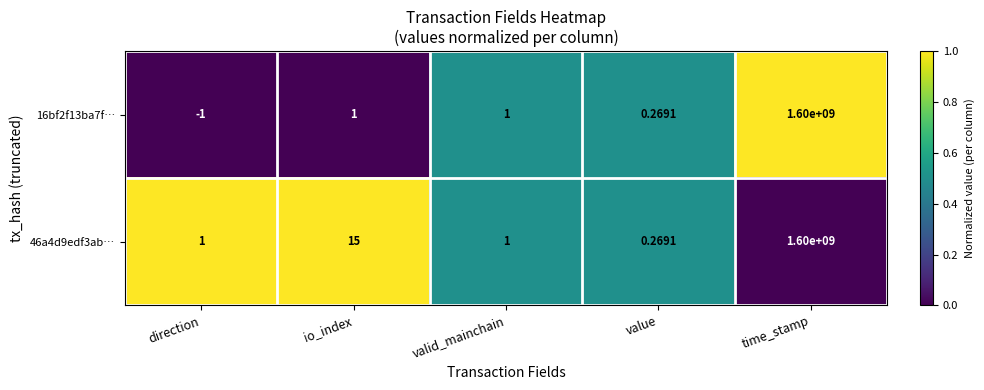

Between direction and io_index, which series saw the biggest shift?

46a4d9edf3ab…